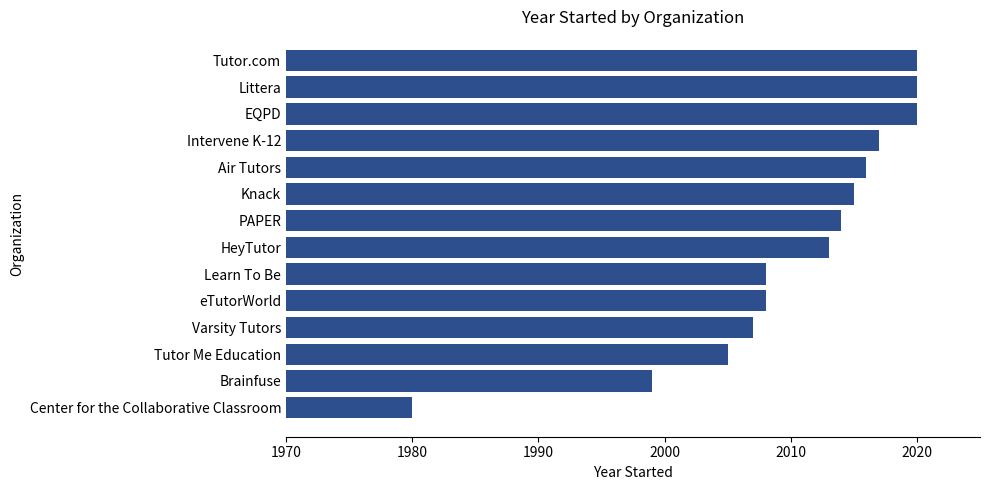

Where is the data nearest to the value 2000?

Brainfuse